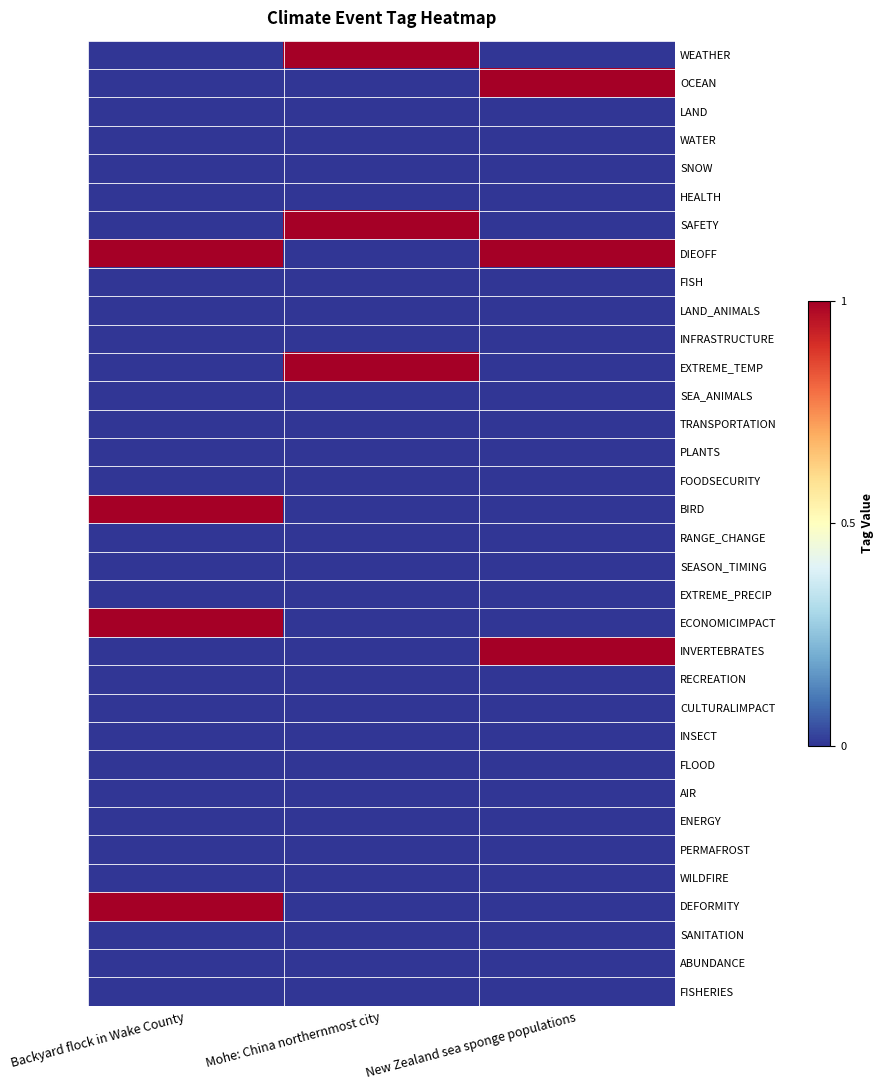

Which series has the largest range (max minus min)?

WEATHER